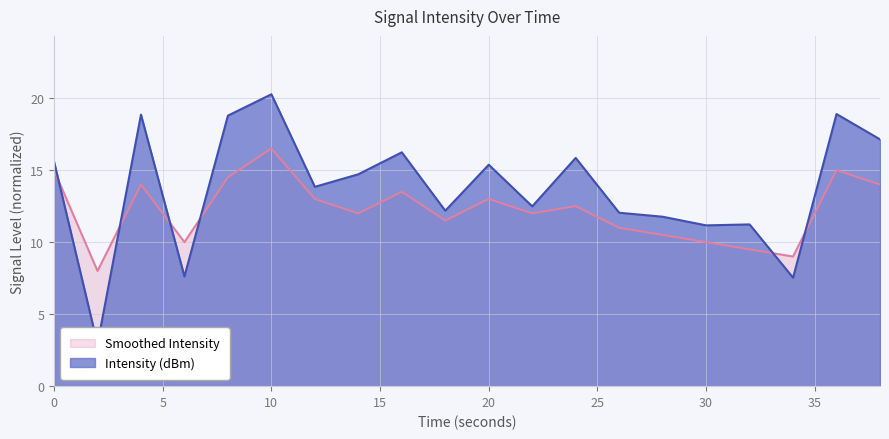

At which label does Intensity (dBm) reach its minimum?

2